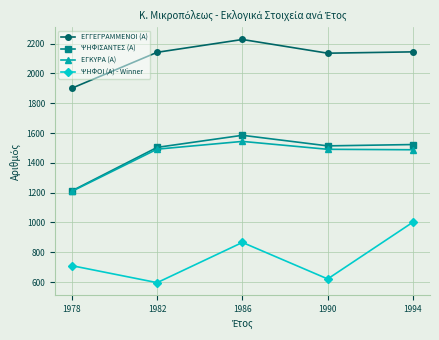

What is the difference between the ΨΗΦΟΙ (Α) - Winner values at 1982 and 1990?

25